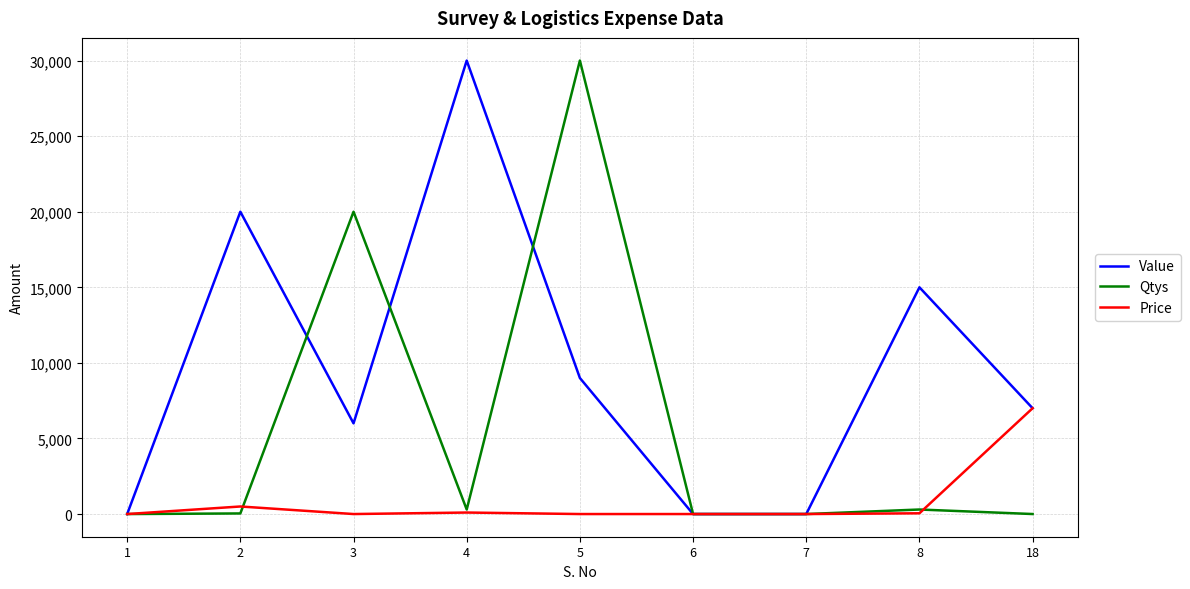

At which label does Value first exceed 7000?

2